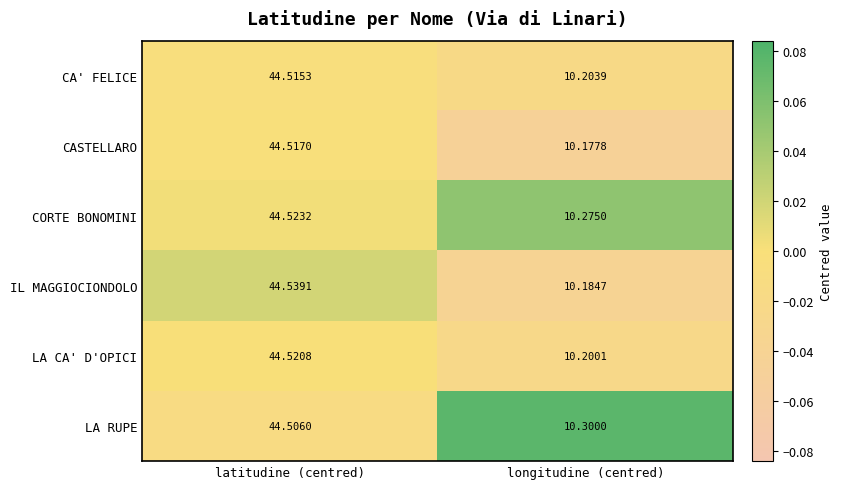

Which series has the largest total across all categories?

LA RUPE